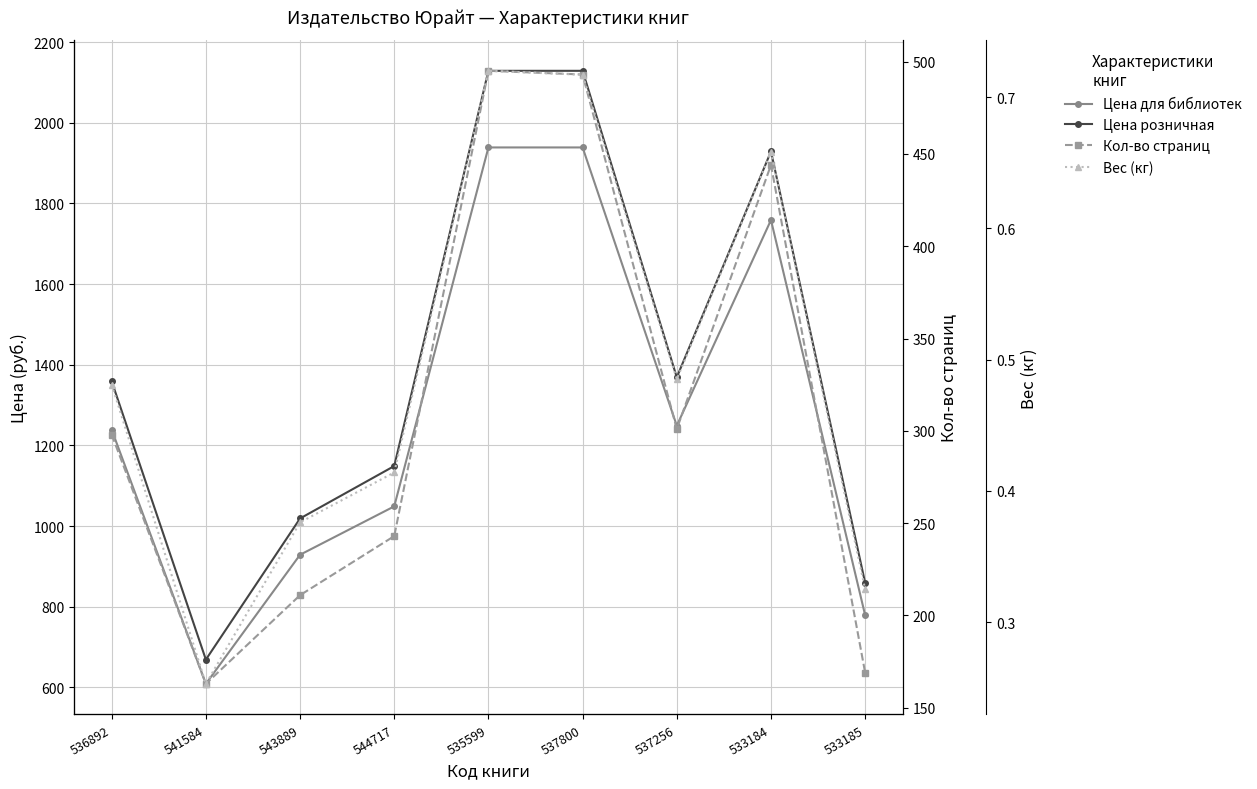

Where is the first local minimum for Вес (кг)?

541584